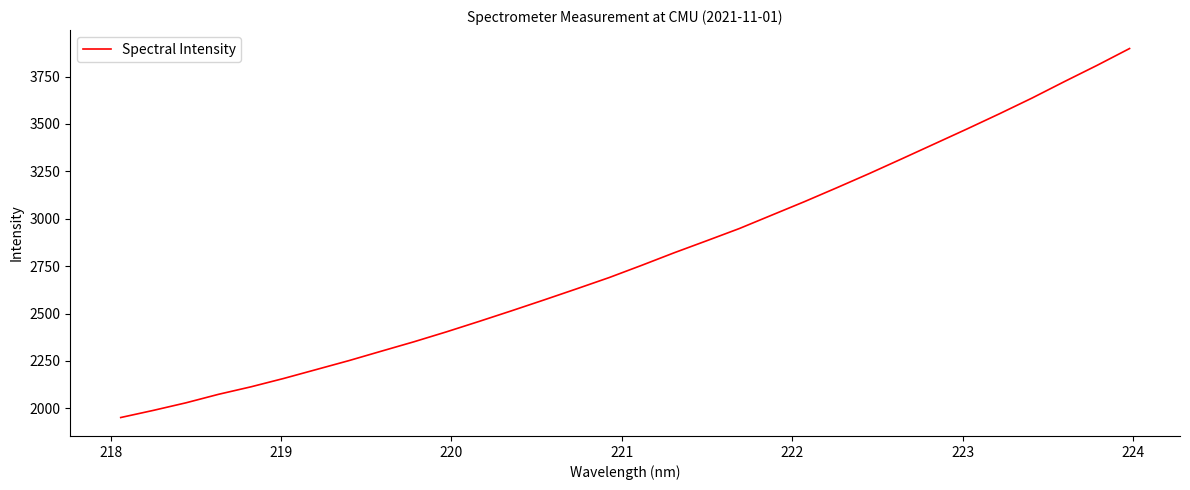

What is the maximum value shown in the chart?

3897.8